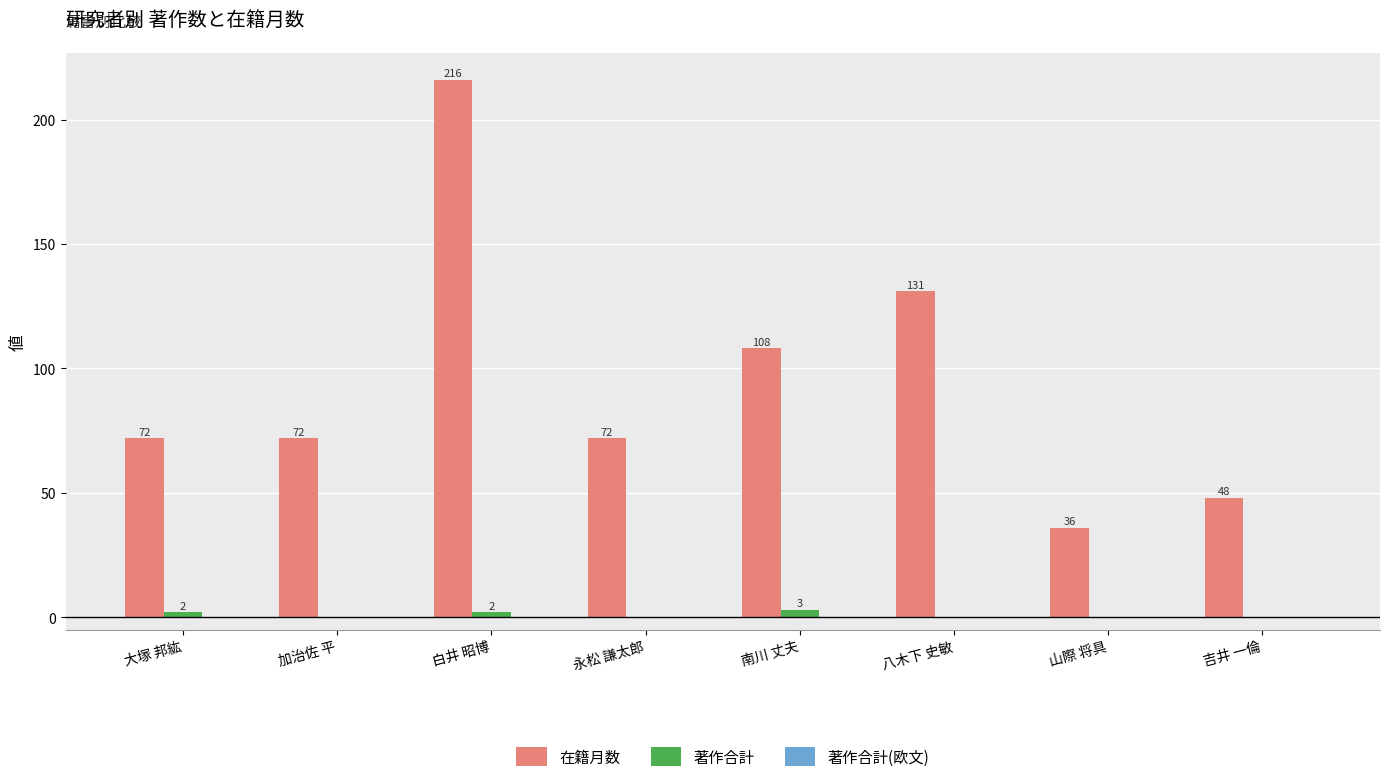

Where is 在籍月数 nearest to the value 126?

八木下 史敏